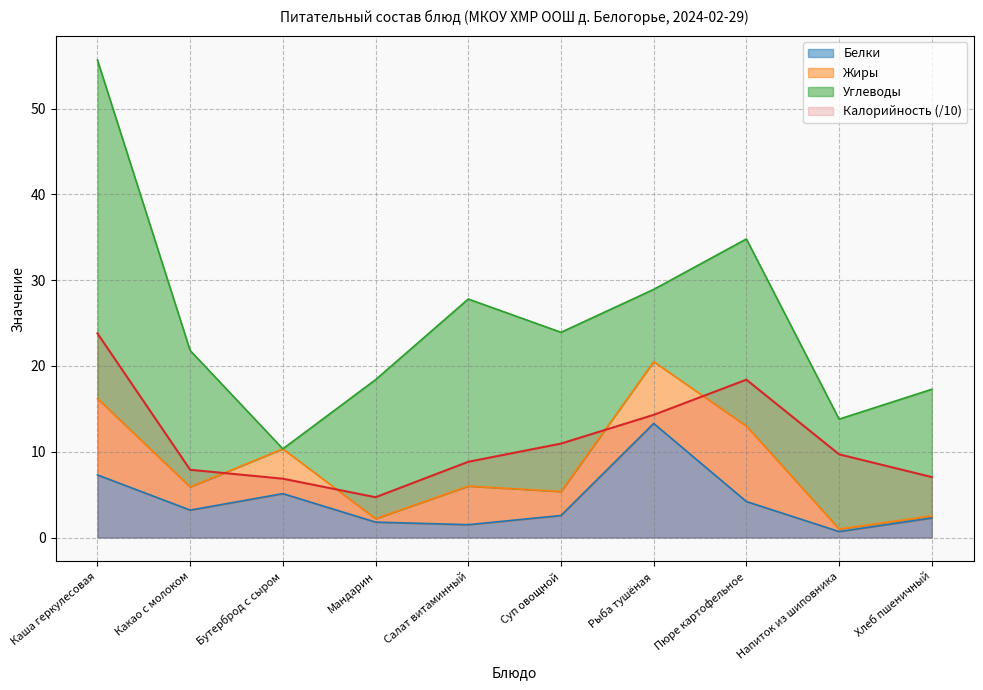

What is the difference between the highest and lowest values at Мандарин?

2.9